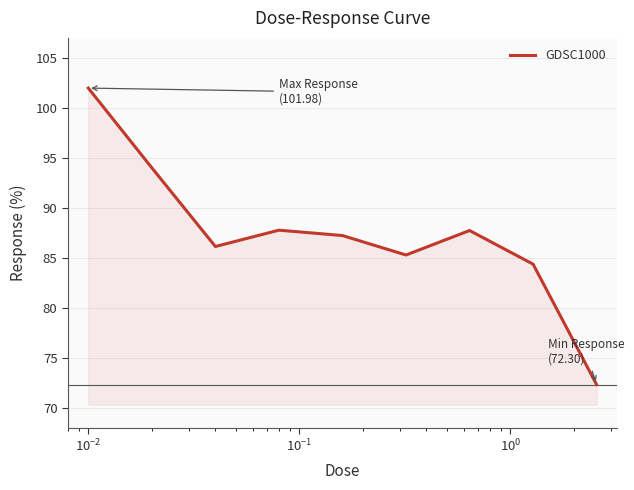

True or false: the data has more than 2 interior local peaks.

False